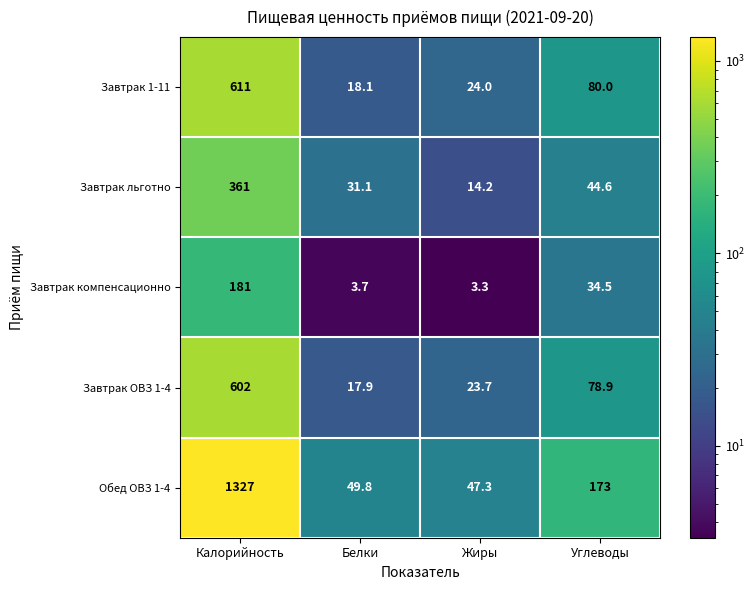

What is the sum of all Обед ОВЗ 1-4 values?

1597.1